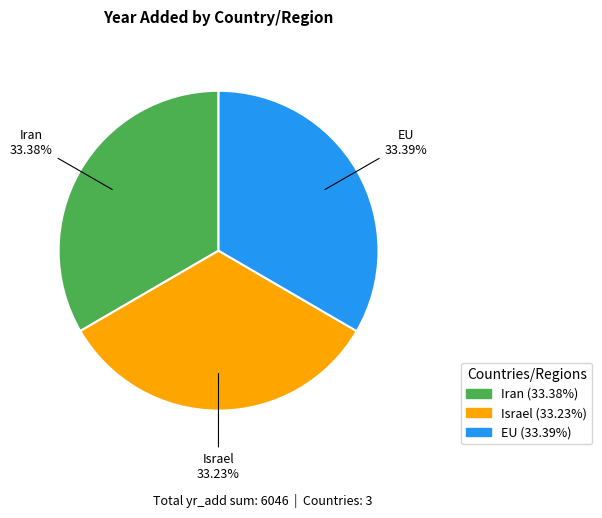

What percentage is the Iran slice, to the nearest percent?

33%